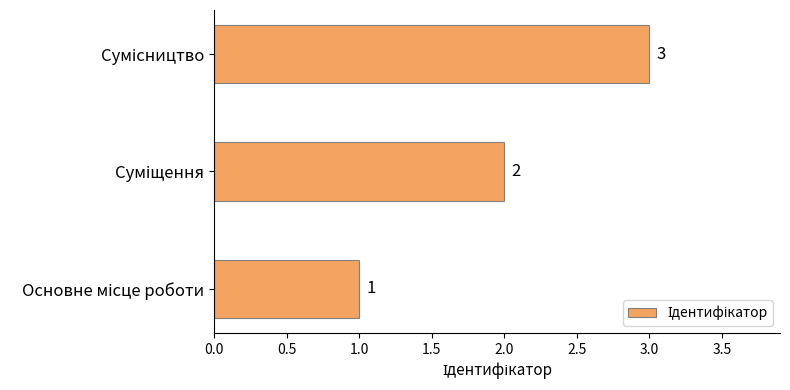

Count the values in the range 1 to 3.

3